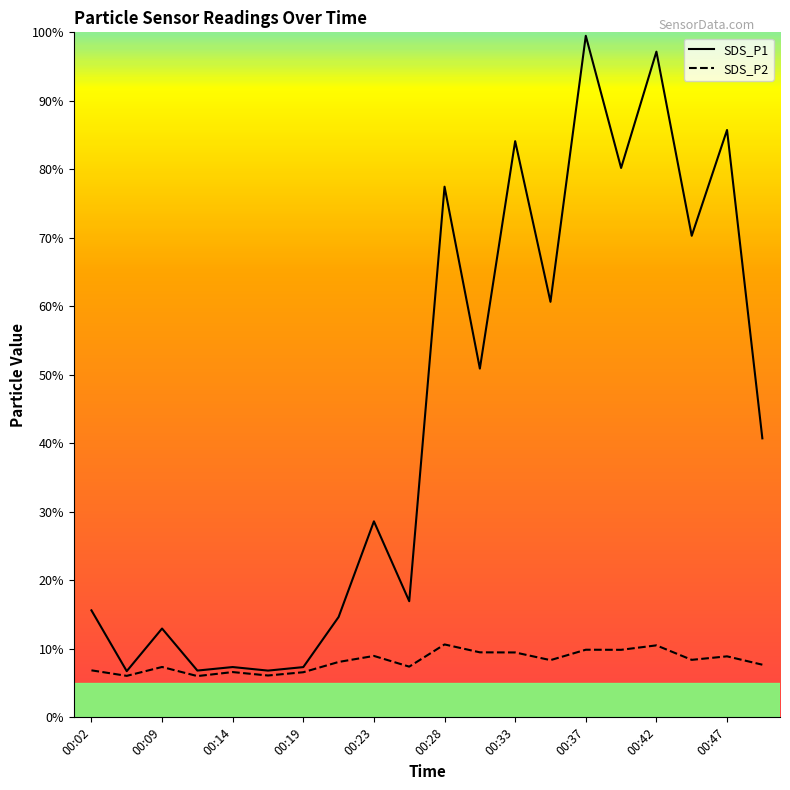

At how many categories does at least one series exceed 73?

6